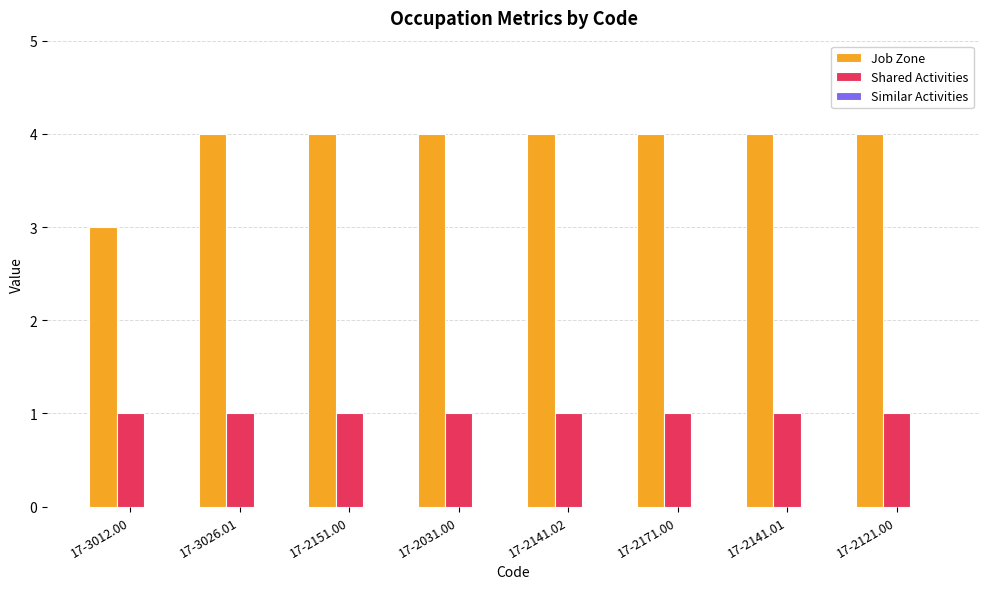

What is the value of the Shared Activities bar at the 4th from the left?

1